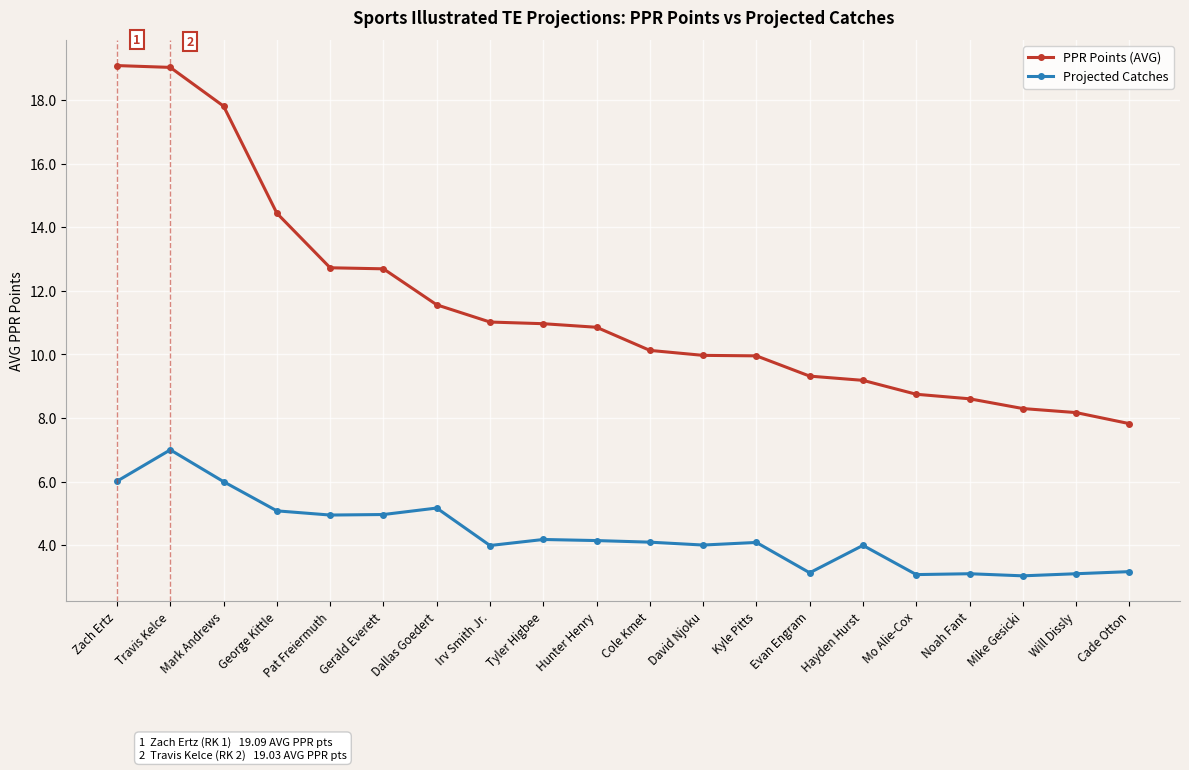

The value of PPR Points (AVG) at Pat Freiermuth is 6.4. True or false?

False